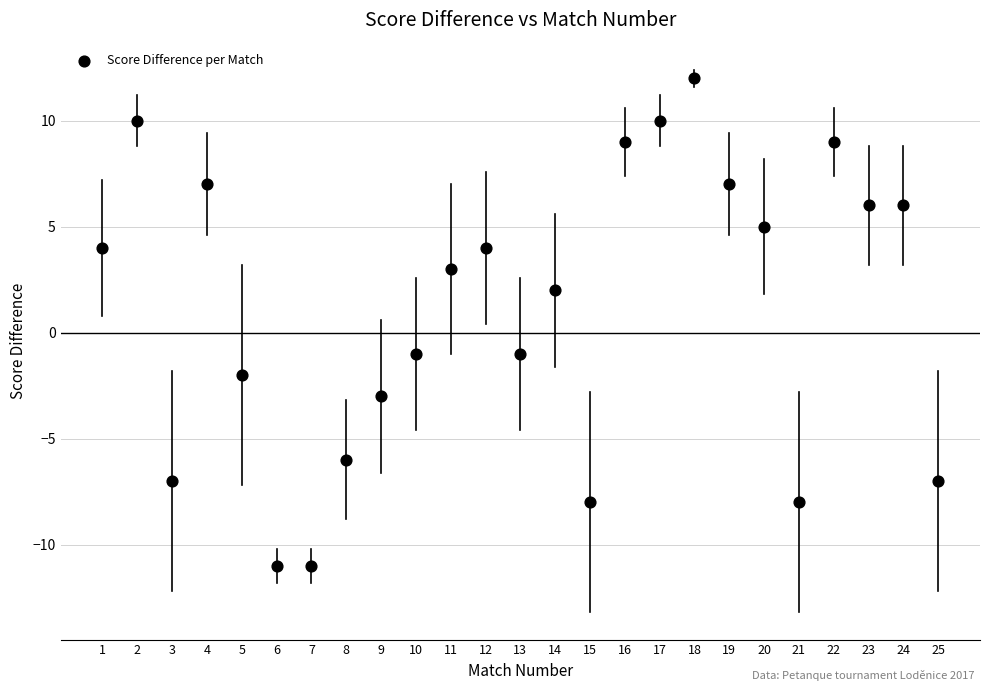

What is the range of X values (max minus min)?

24